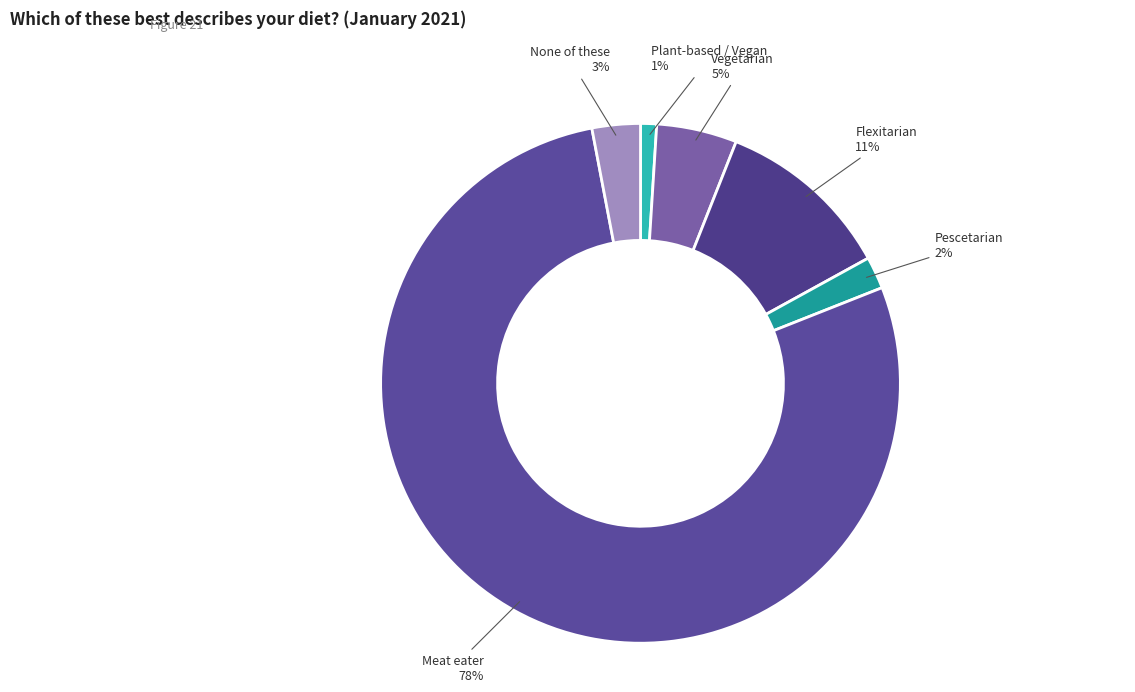

Which category accounts for the majority?

Meat eater